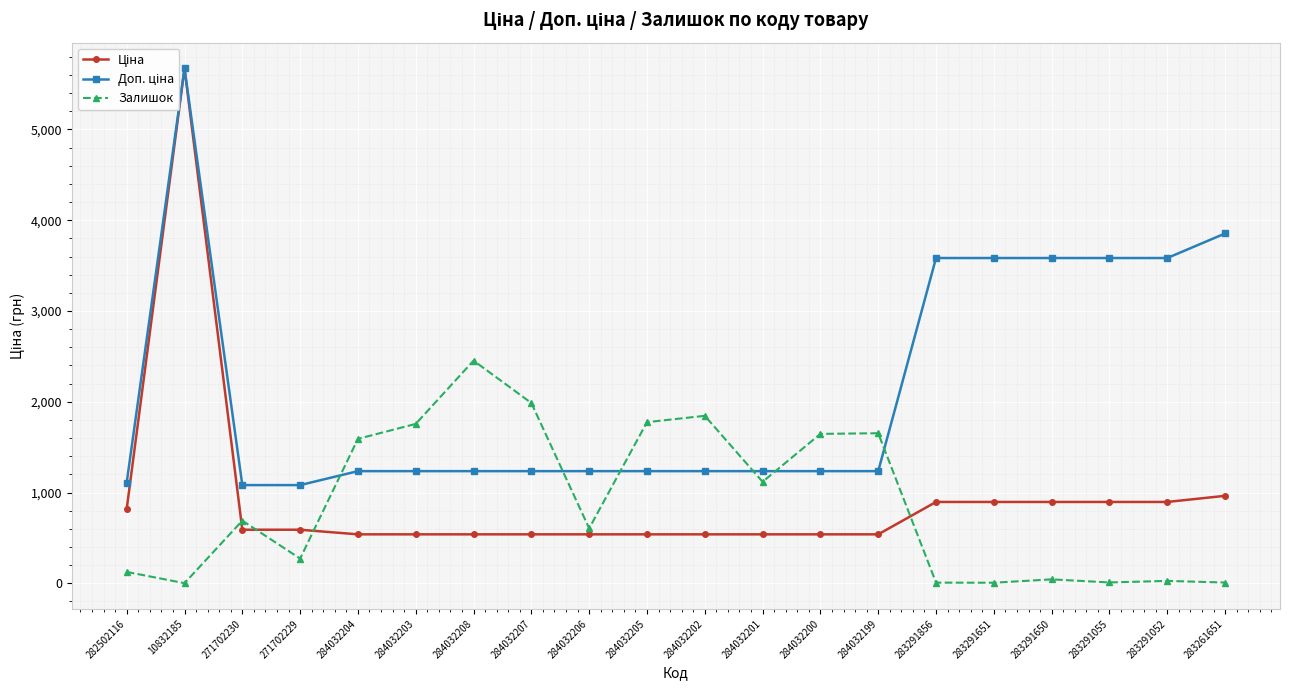

How many lines are shown in the chart?

3